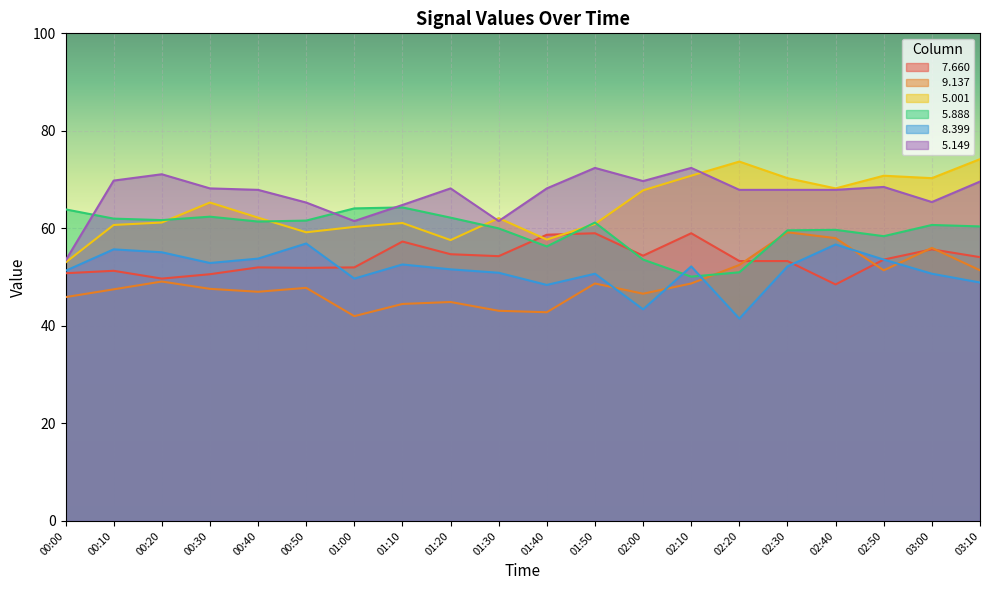

How many series are shown in this chart?

6